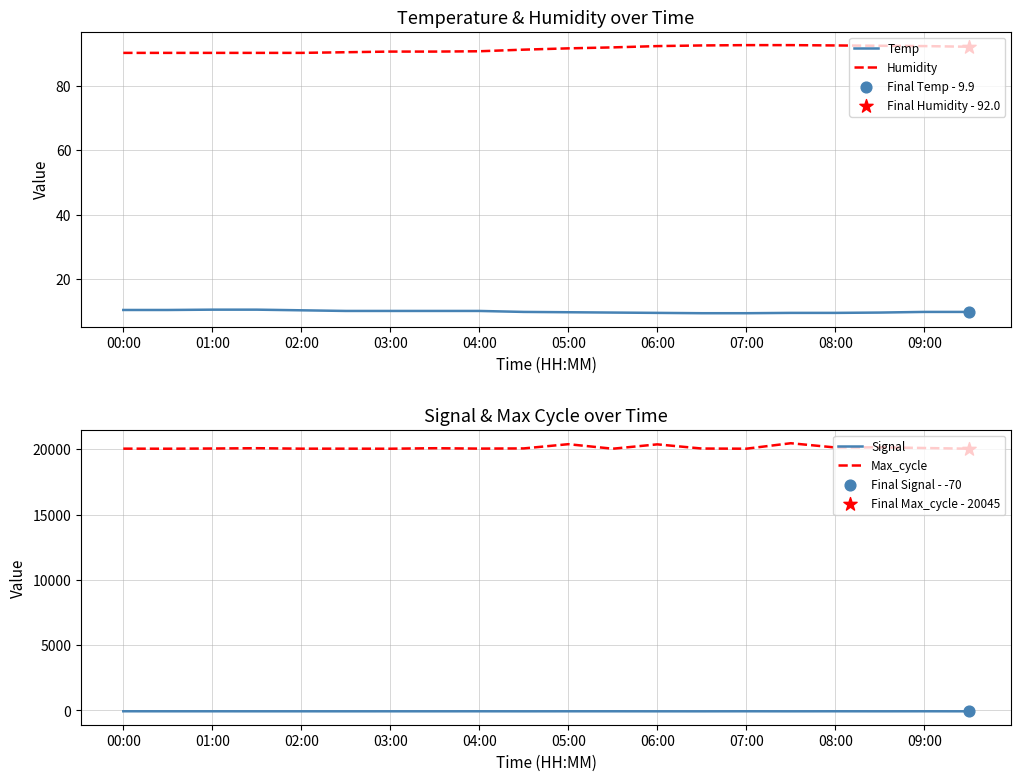

Is the value of Humidity at 06:00 greater than the value of Temp at 02:00?

Yes